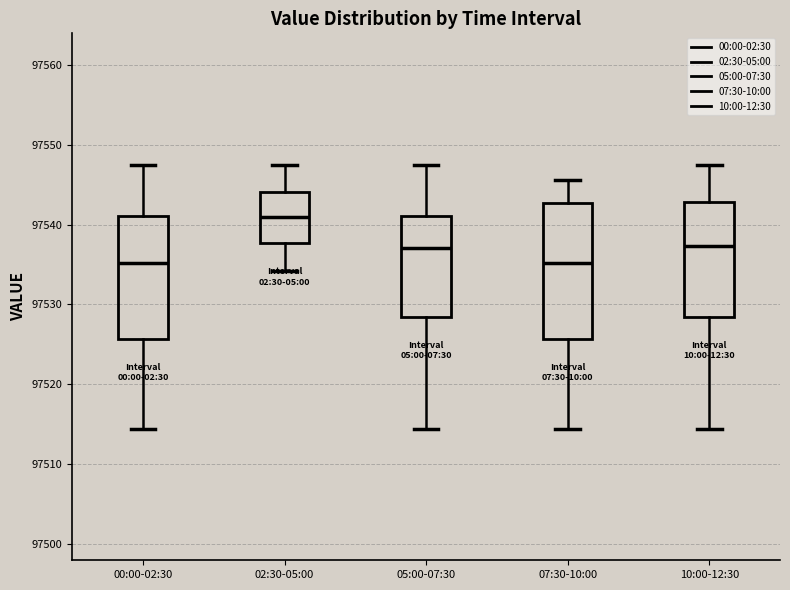

Which box is the tallest, from its lower edge to its upper edge?

07:30-10:00